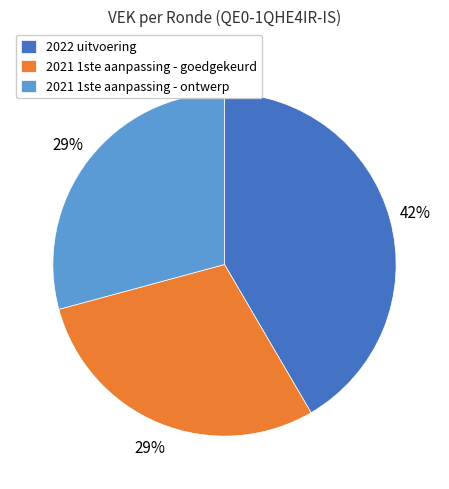

Does 2021 1ste aanpassing - ontwerp account for over 50% of the chart?

No